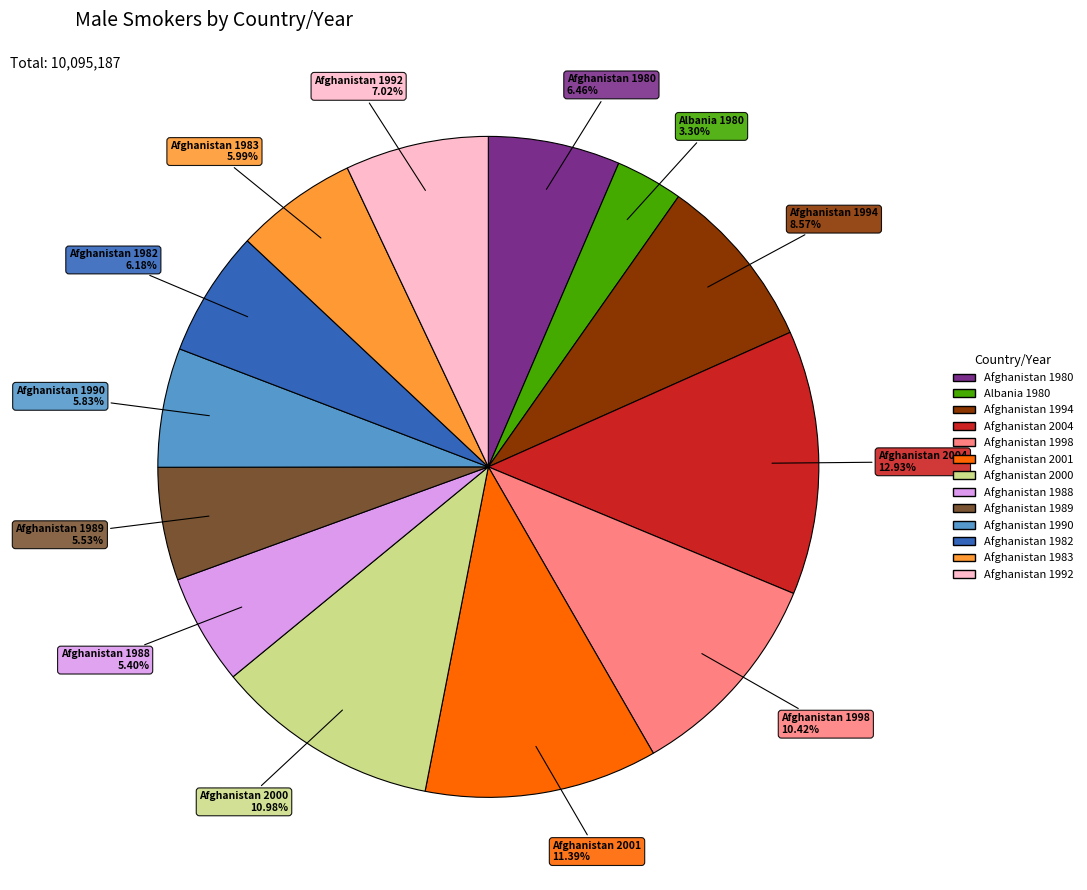

Is there any slice that represents more than half of the pie?

No